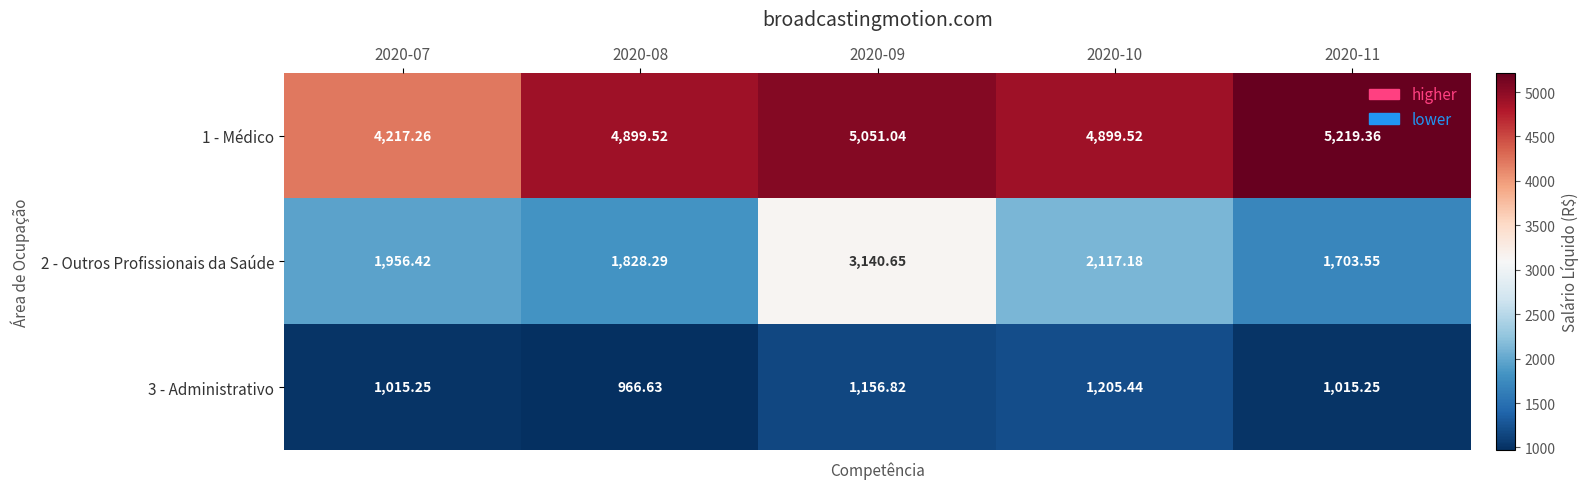

Is the value of 2 - Outros Profissionais da Saúde at 2020-07 greater than the value of 3 - Administrativo at 2020-09?

Yes